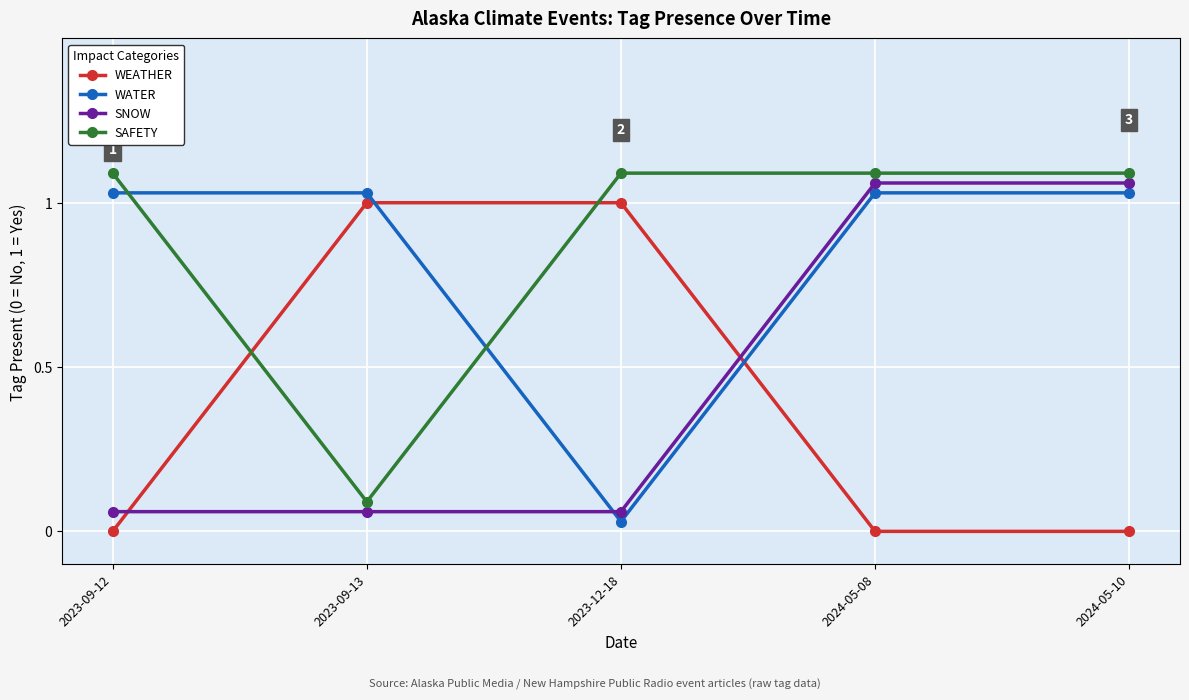

The value of SNOW at 2023-12-18 is 0.1. True or false?

True